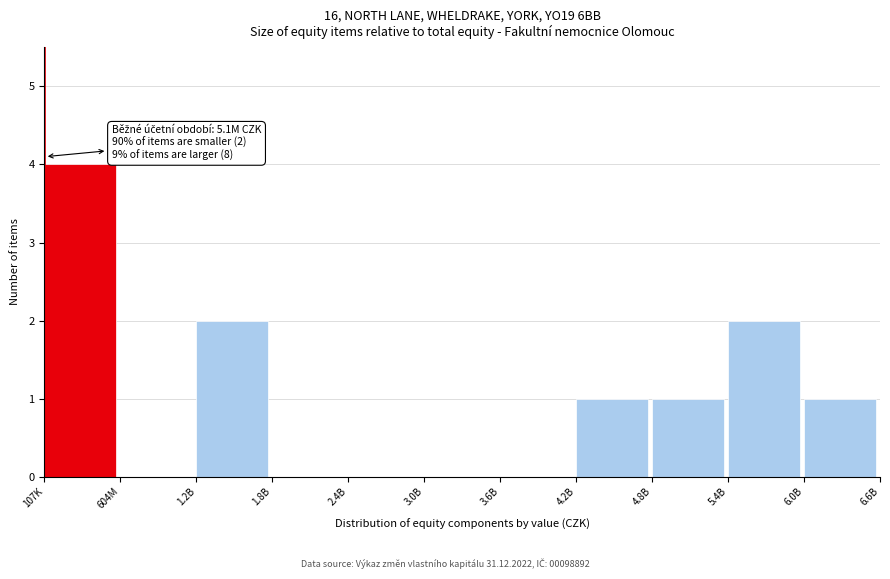

Reading left to right, what are all the values shown in this chart?

107K=4	604M=0	1.2B=2	1.8B=0	2.4B=0	3.0B=0	3.6B=0	4.2B=1	4.8B=1	5.4B=2	6.0B=1